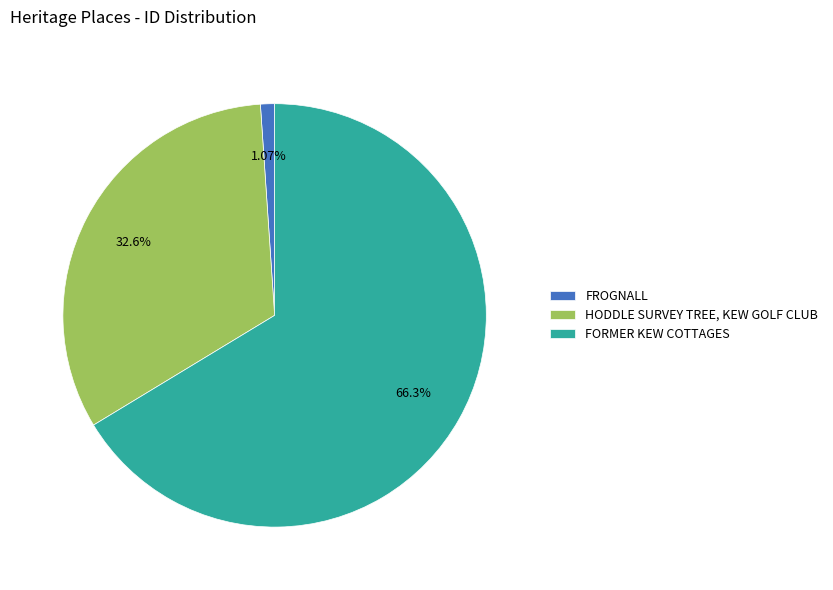

Which category has the biggest portion of the pie?

FORMER KEW COTTAGES